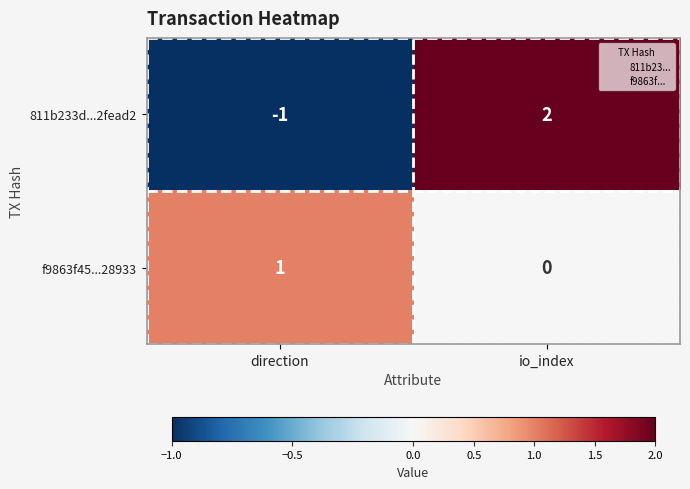

Which label corresponds to the smallest value in the chart?

direction